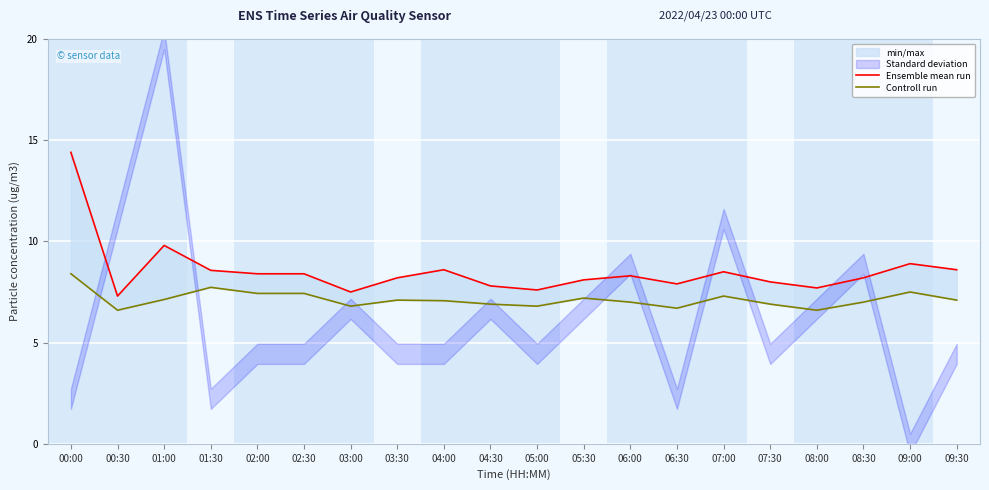

Between 04:30 and 09:00, which series saw the biggest shift?

Ensemble mean run